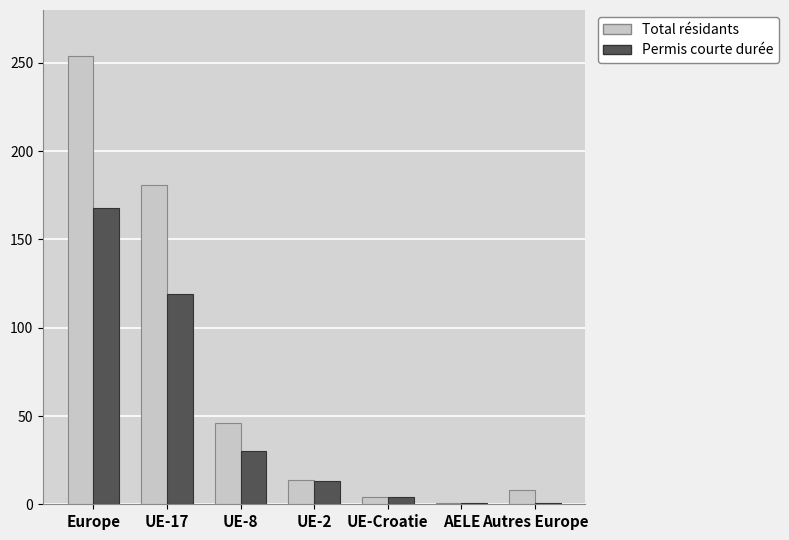

What is the difference between the highest and lowest values at UE-8?

16